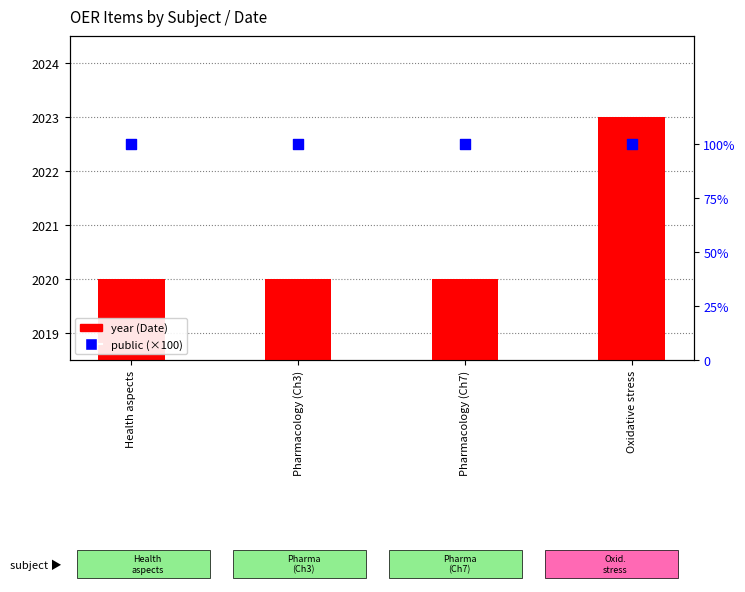

Which series contains the lowest Y value?

public (×100)